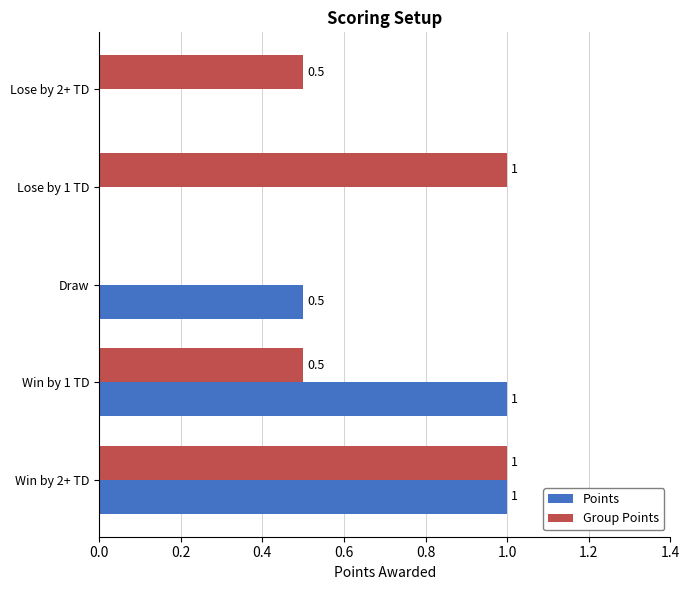

What is the total value across all series at Win by 2+ TD?

2.0